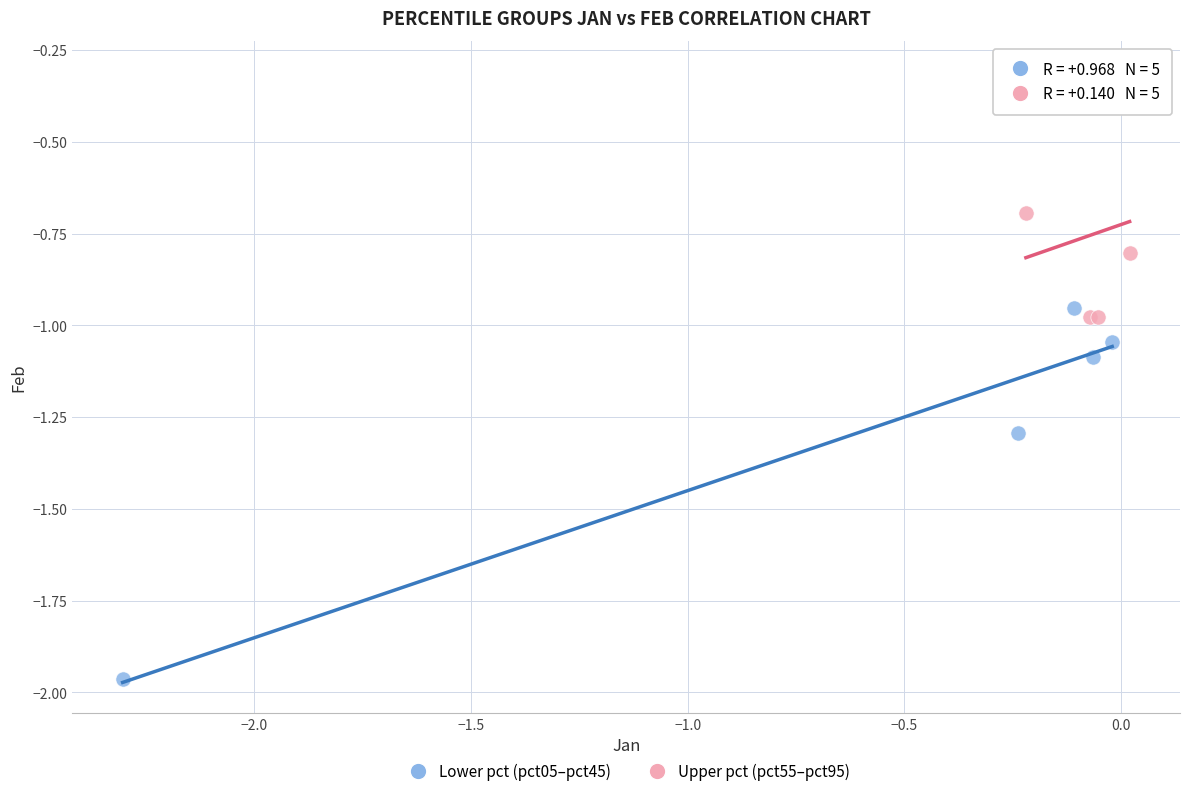

Which series reaches the maximum Y coordinate?

Upper pct (pct55–pct95)